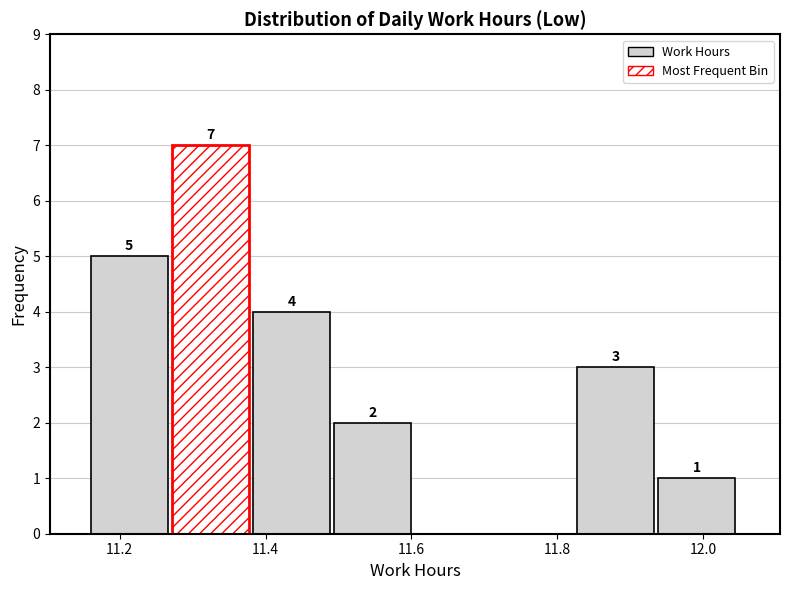

Which range on the x-axis has the tallest bar?

11.28 to 11.38